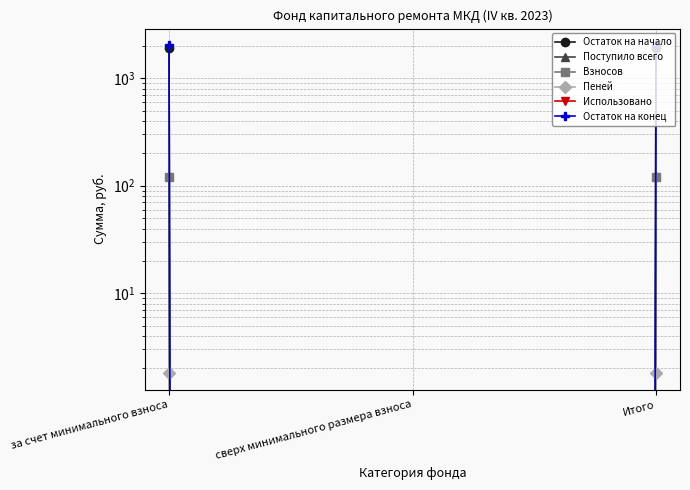

Which category has the lowest value in the Остаток на конец series?

сверх минимального размера взноса